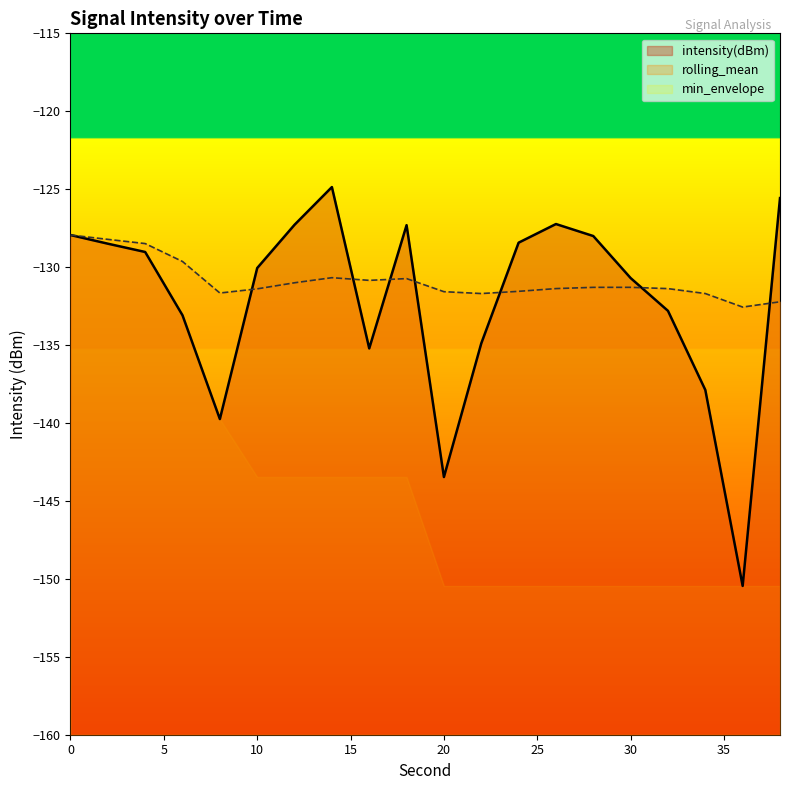

At which category does intensity(dBm) reach its first local valley?

8